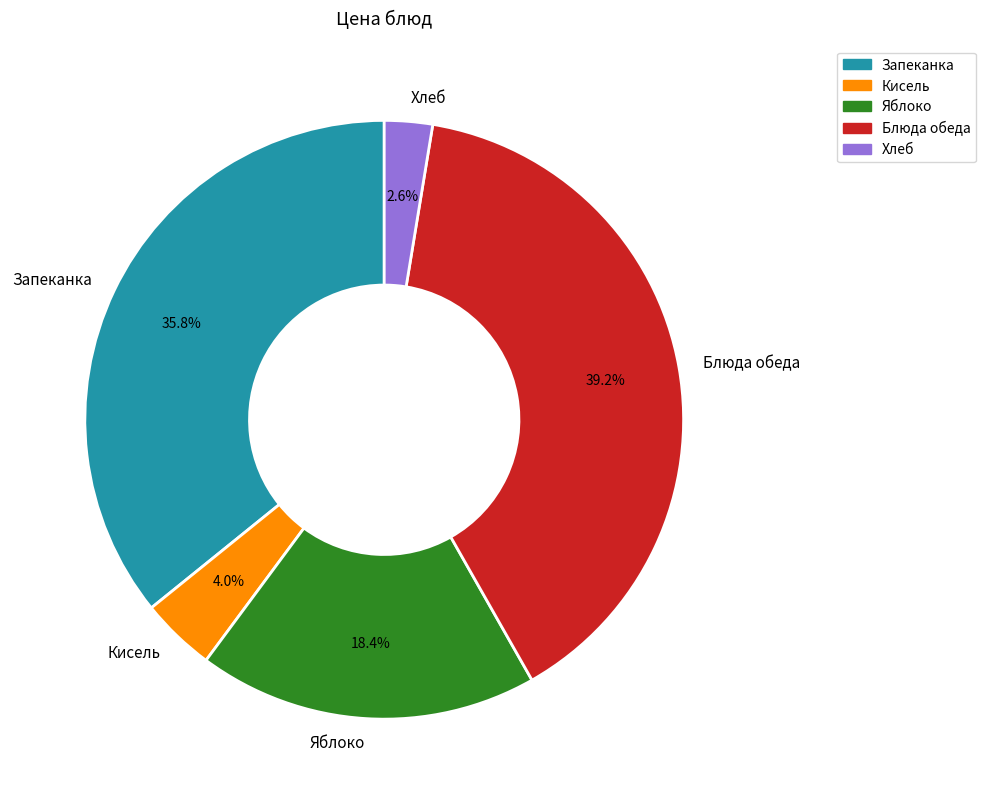

Rank the categories by value from highest to lowest.

Блюда обеда, Запеканка, Яблоко, Кисель, Хлеб